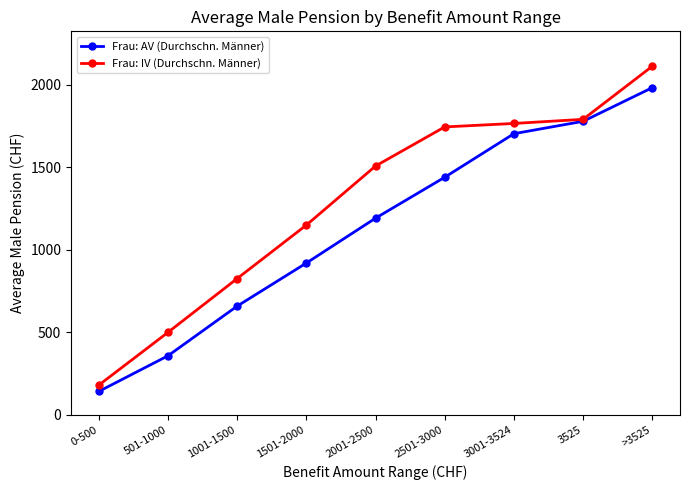

Does the chart display data point markers on the line(s)?

Yes